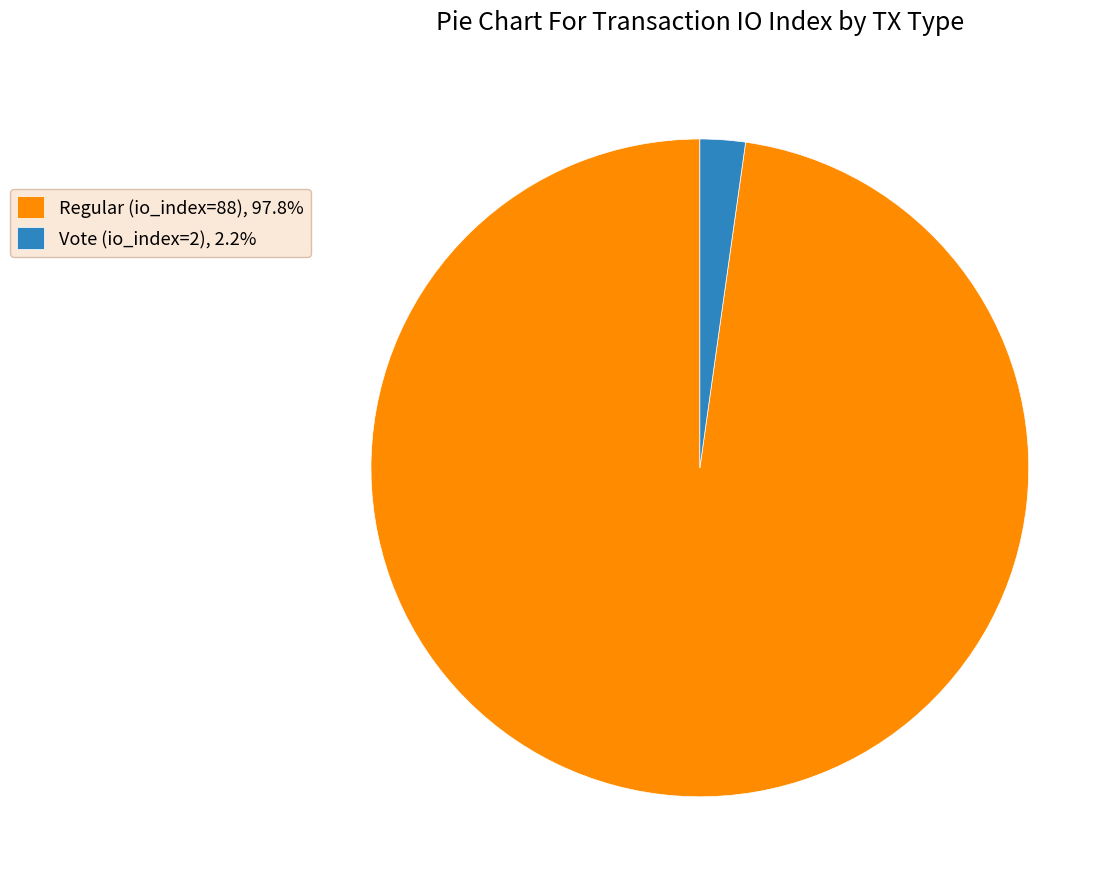

The Regular (io_index=88) slice represents 98% of the pie. True or false?

True